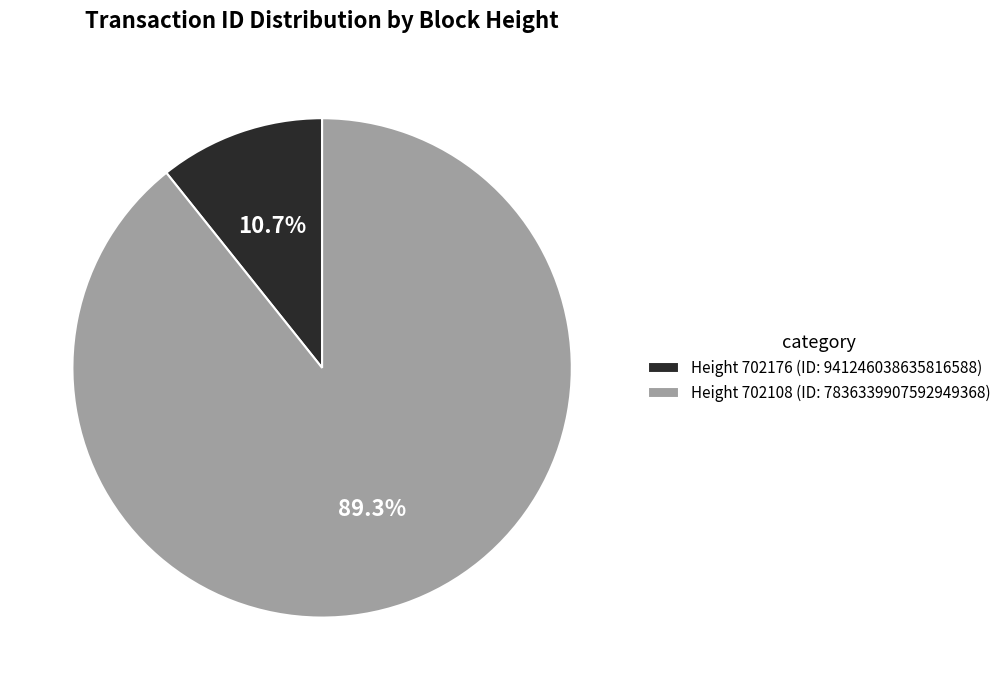

Does any single category account for the majority?

Yes